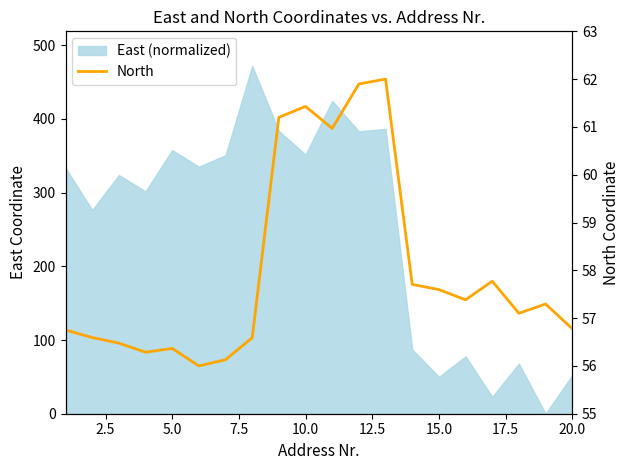

Reading left to right, list all the values displayed in this chart.

56.8	56.6	56.5	56.3	56.4	56.0	56.1	56.6	61.2	61.4	61.0	61.9	62.0	57.7	57.6	57.4	57.8	57.1	57.3	56.8